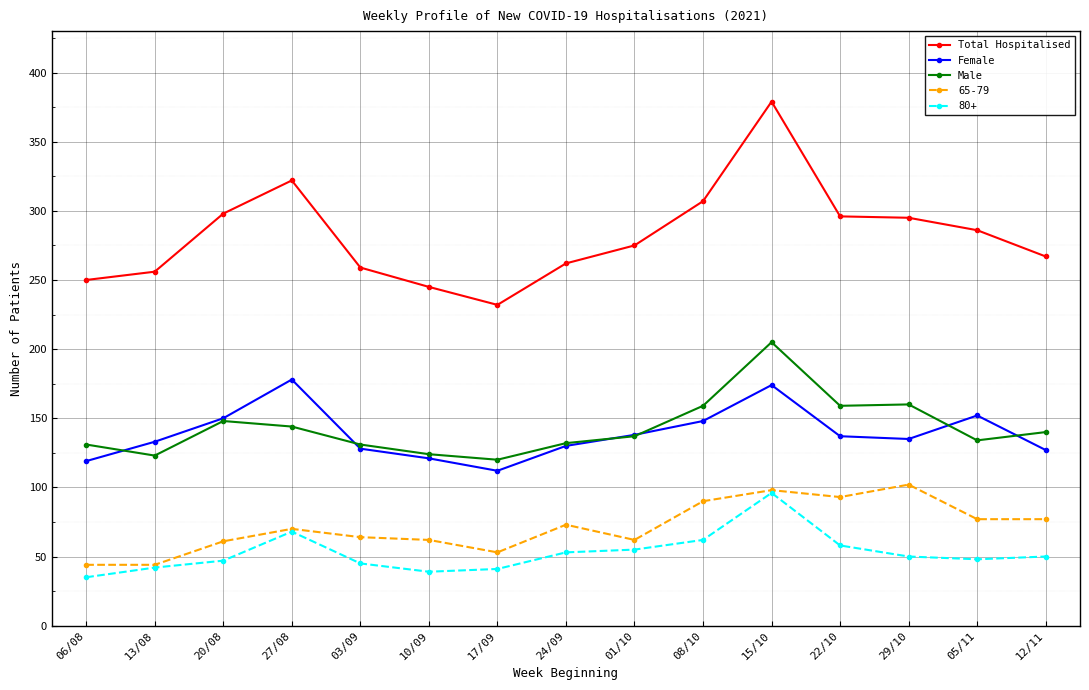

What is the difference between the maximum and minimum values in the Female series?

66